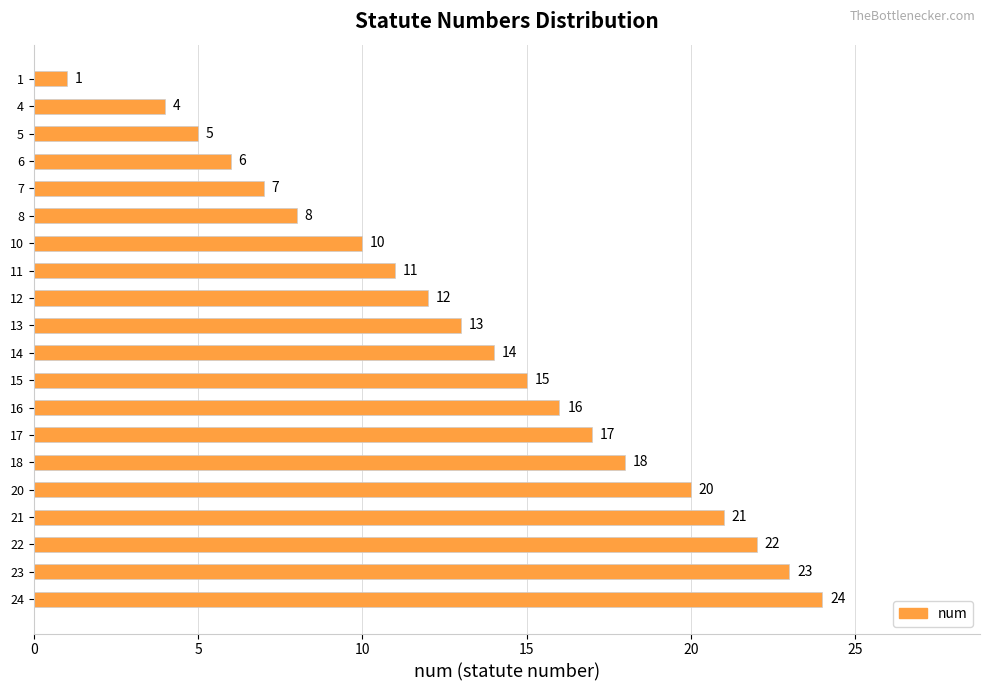

Reading bottom to top, extract all data points from this chart.

24	23	22	21	20	18	17	16	15	14	13	12	11	10	8	7	6	5	4	1